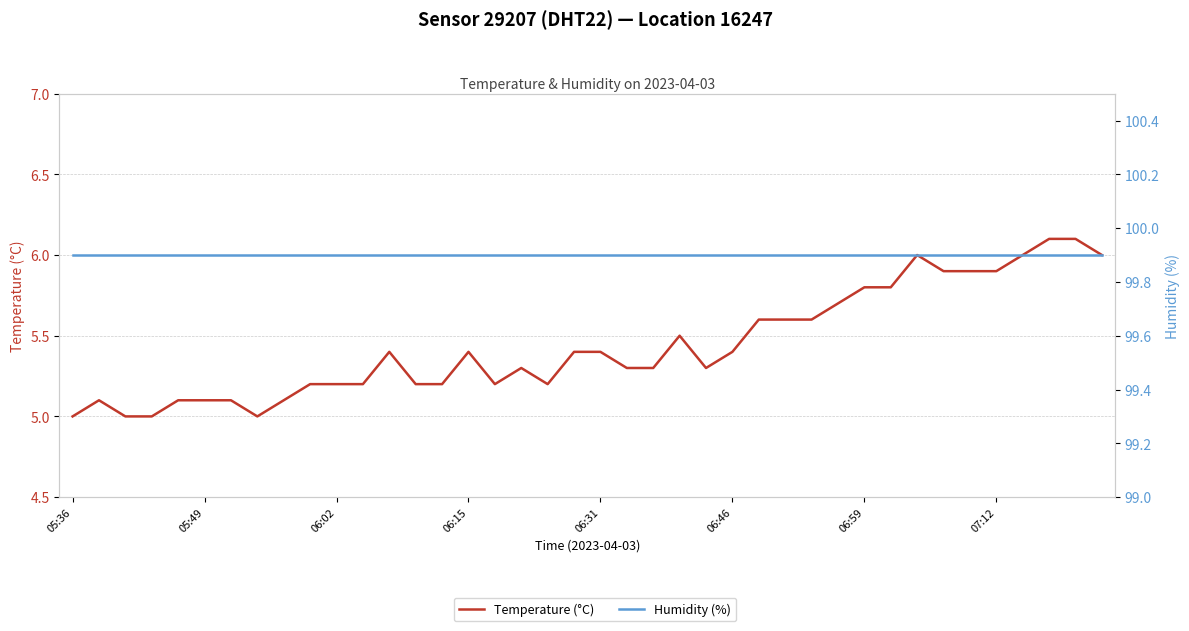

True or false: Humidity (%) has a value of 99.9 at 06:59.

True